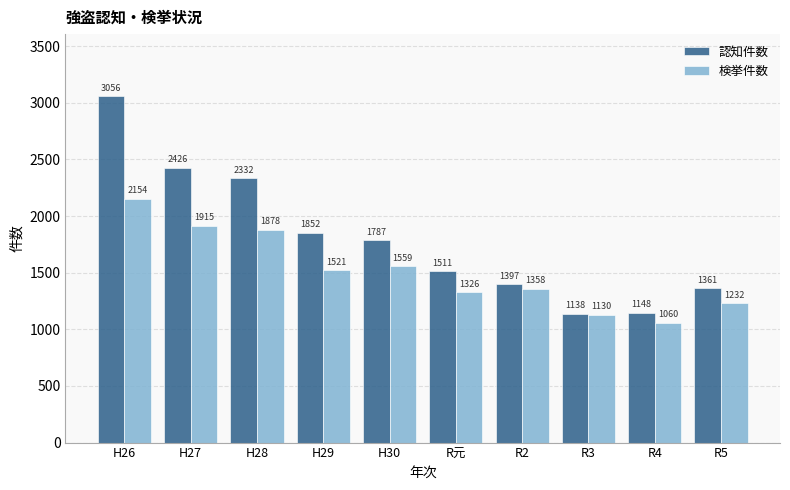

Reading left to right, what are all the values shown in this chart?

認知件数: 3056	2426	2332	1852	1787	1511	1397	1138	1148	1361
検挙件数: 2154	1915	1878	1521	1559	1326	1358	1130	1060	1232